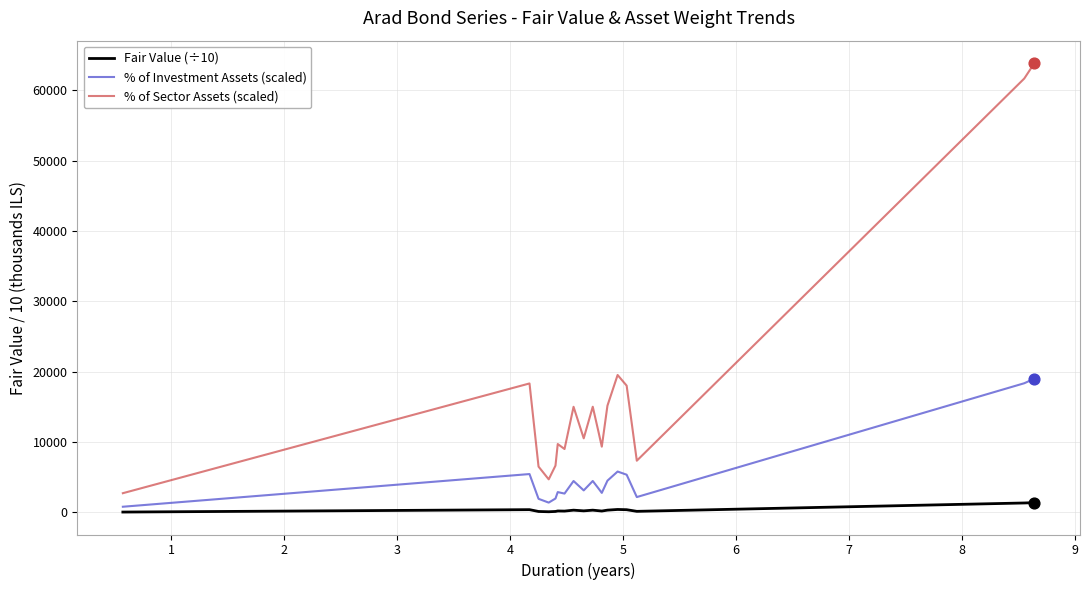

What are all the series names shown in the legend?

Fair Value (÷10), % of Investment Assets (scaled), % of Sector Assets (scaled)